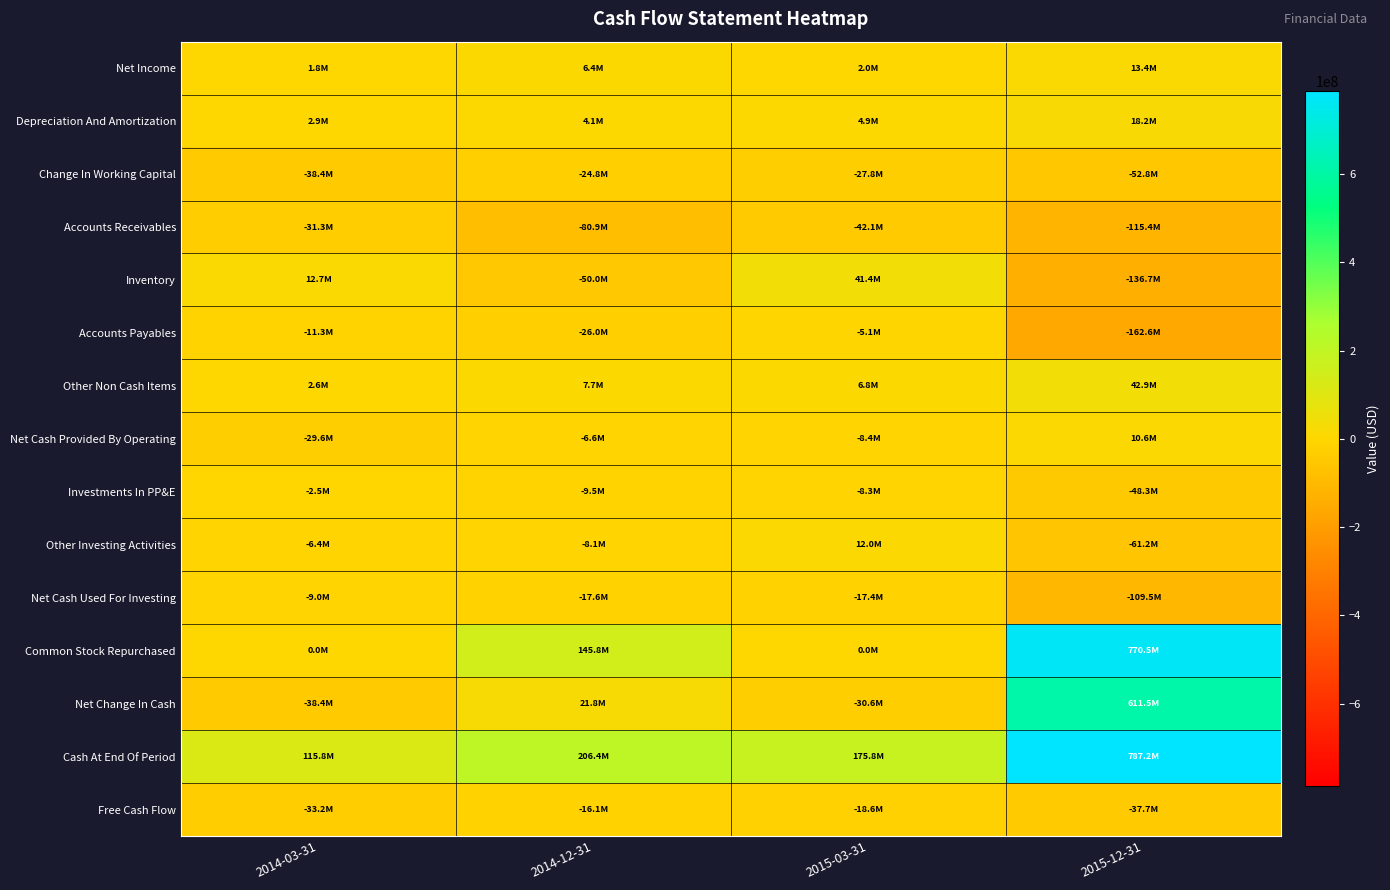

Which series changed the most between 2014-03-31 and 2015-12-31?

Common Stock Repurchased